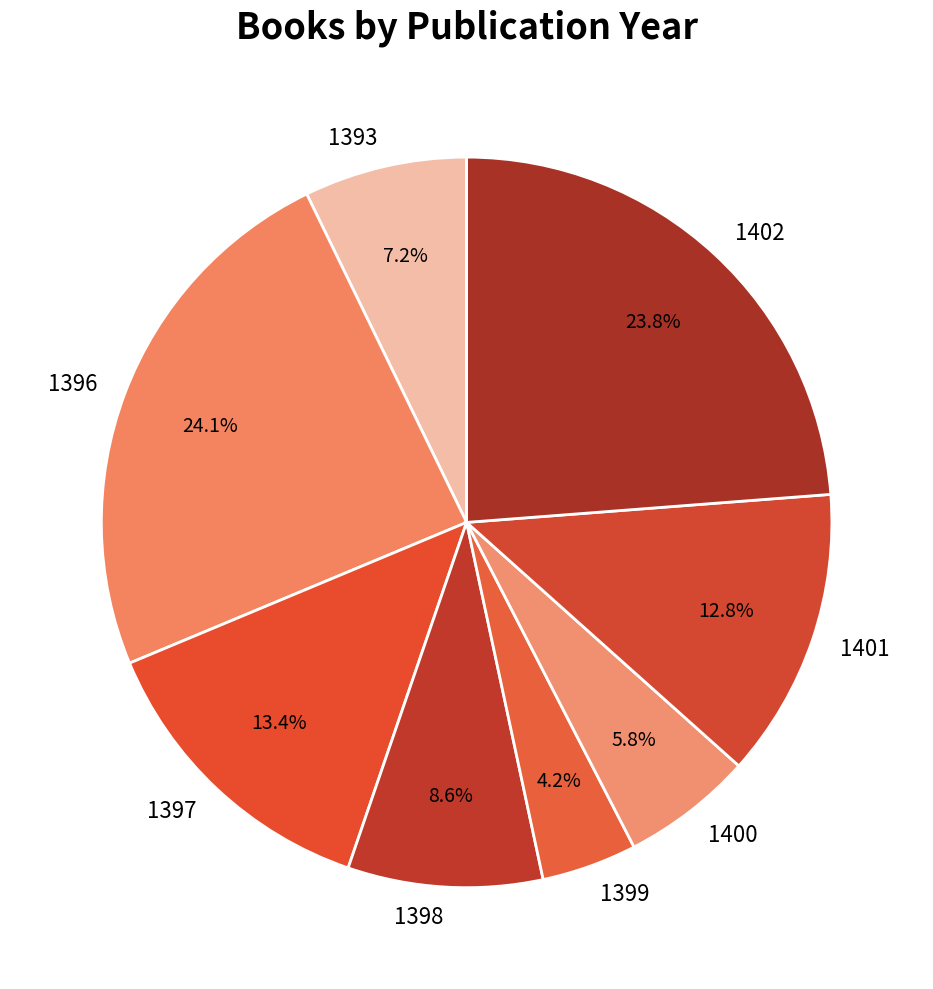

How many segments does this pie chart have?

8